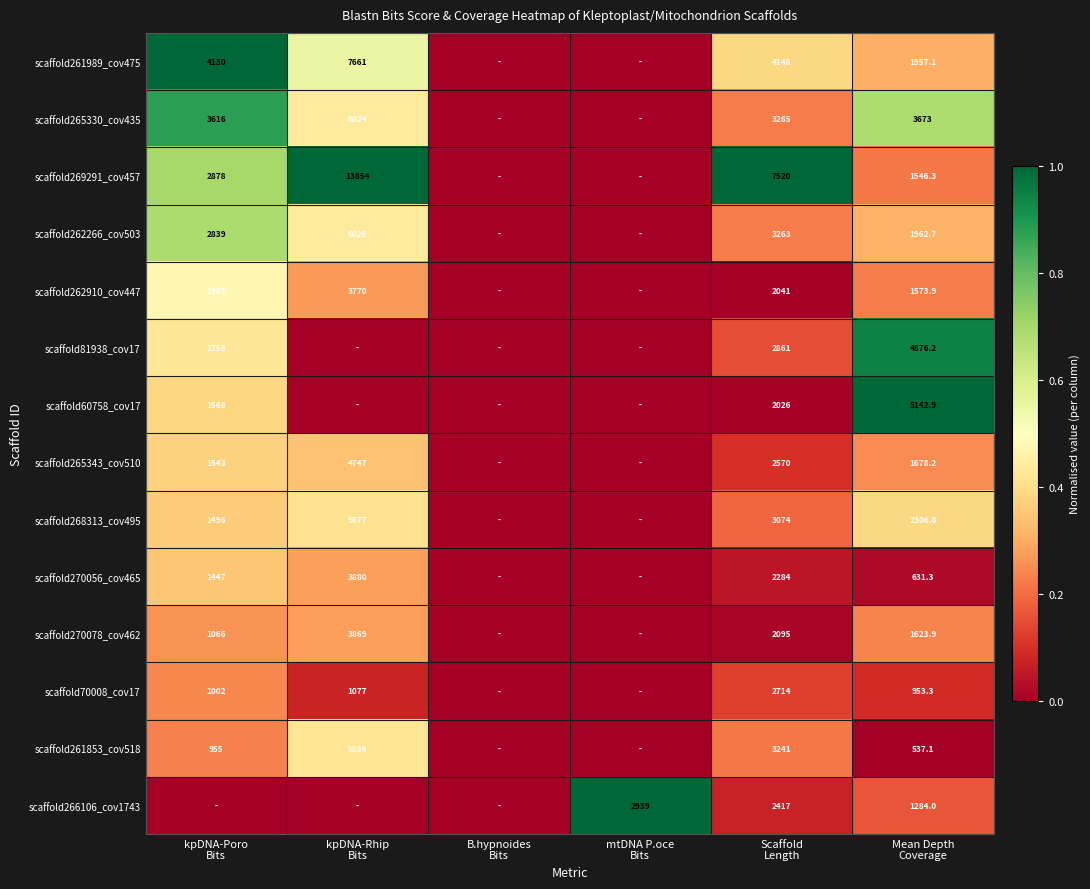

Is it true that scaffold270078_cov462 equals -0.2 at B.hypnoides Bits?

False